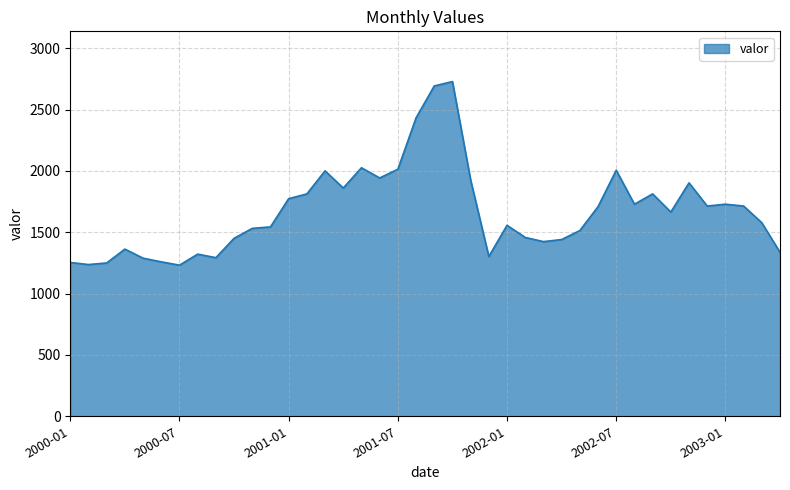

How many lines are shown in the chart?

1